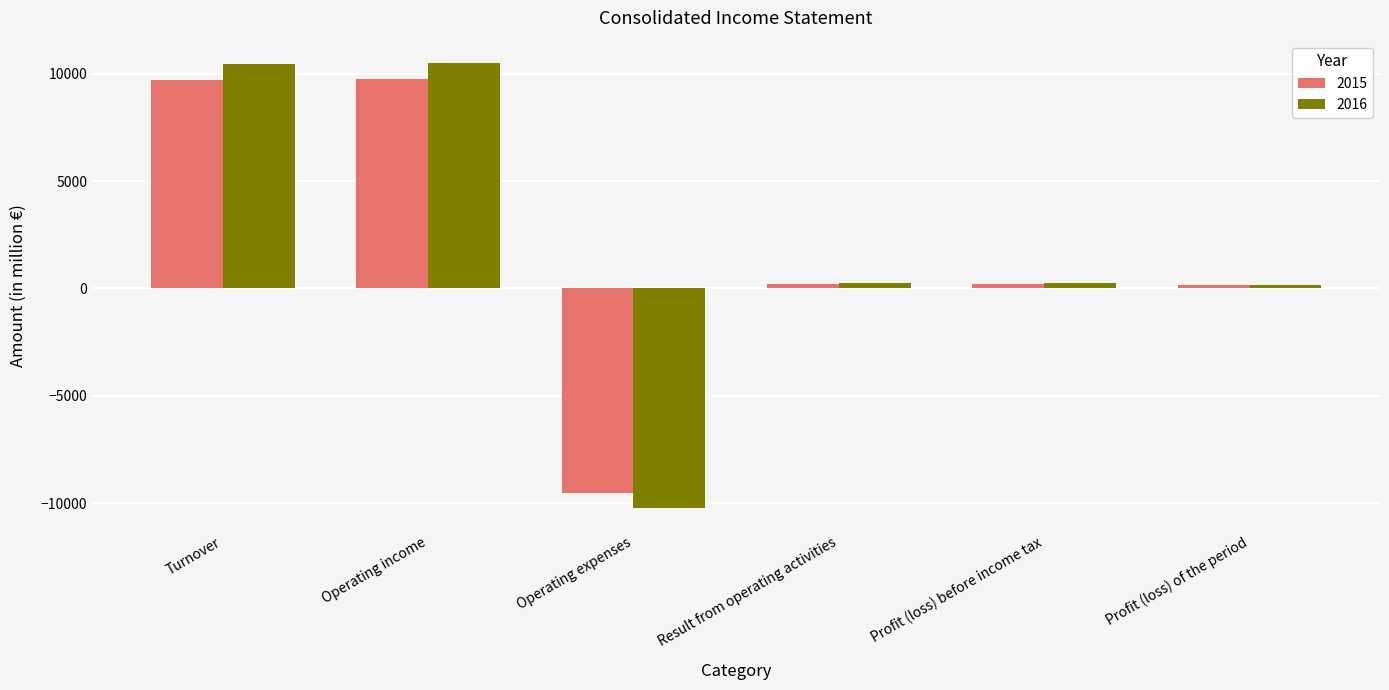

What is the total value across all series at Operating income?

20259.1